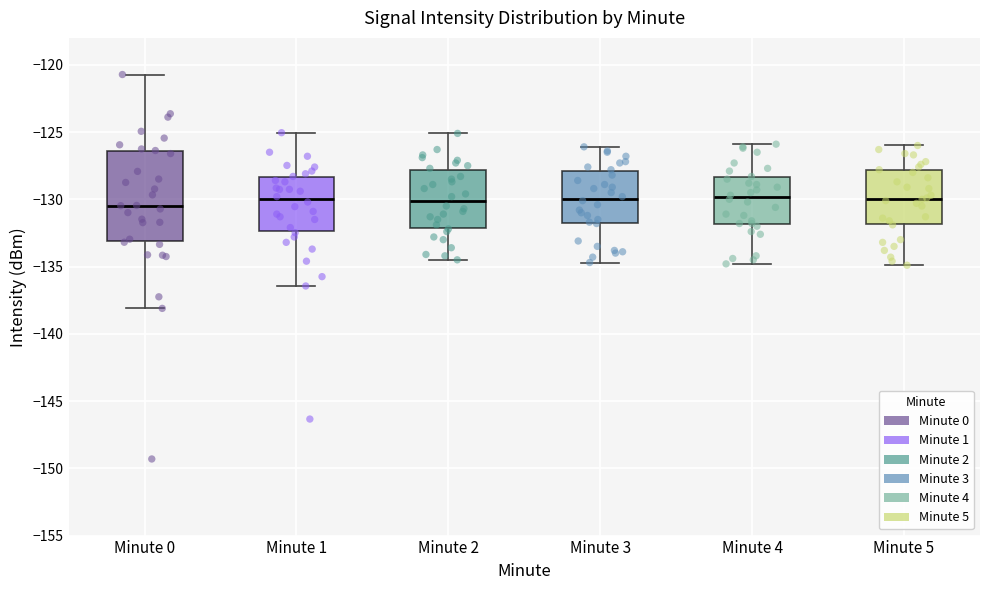

Reading left to right, read every box against the y-axis: the position of its median line, the range the box covers, and the ends of its whiskers. The values are not printed on the chart, so give them approximately, as read against the axis.

Minute 0: median -130.5, box -133.0 to -126.5, whiskers -138.0 to -120.5
Minute 1: median -130.0, box -132.5 to -128.5, whiskers -136.5 to -125.0
Minute 2: median -130.0, box -132.0 to -128.0, whiskers -134.5 to -125.0
Minute 3: median -130.0, box -132.0 to -128.0, whiskers -134.5 to -126.0
Minute 4: median -130.0, box -132.0 to -128.5, whiskers -135.0 to -126.0
Minute 5: median -130.0, box -132.0 to -128.0, whiskers -135.0 to -126.0